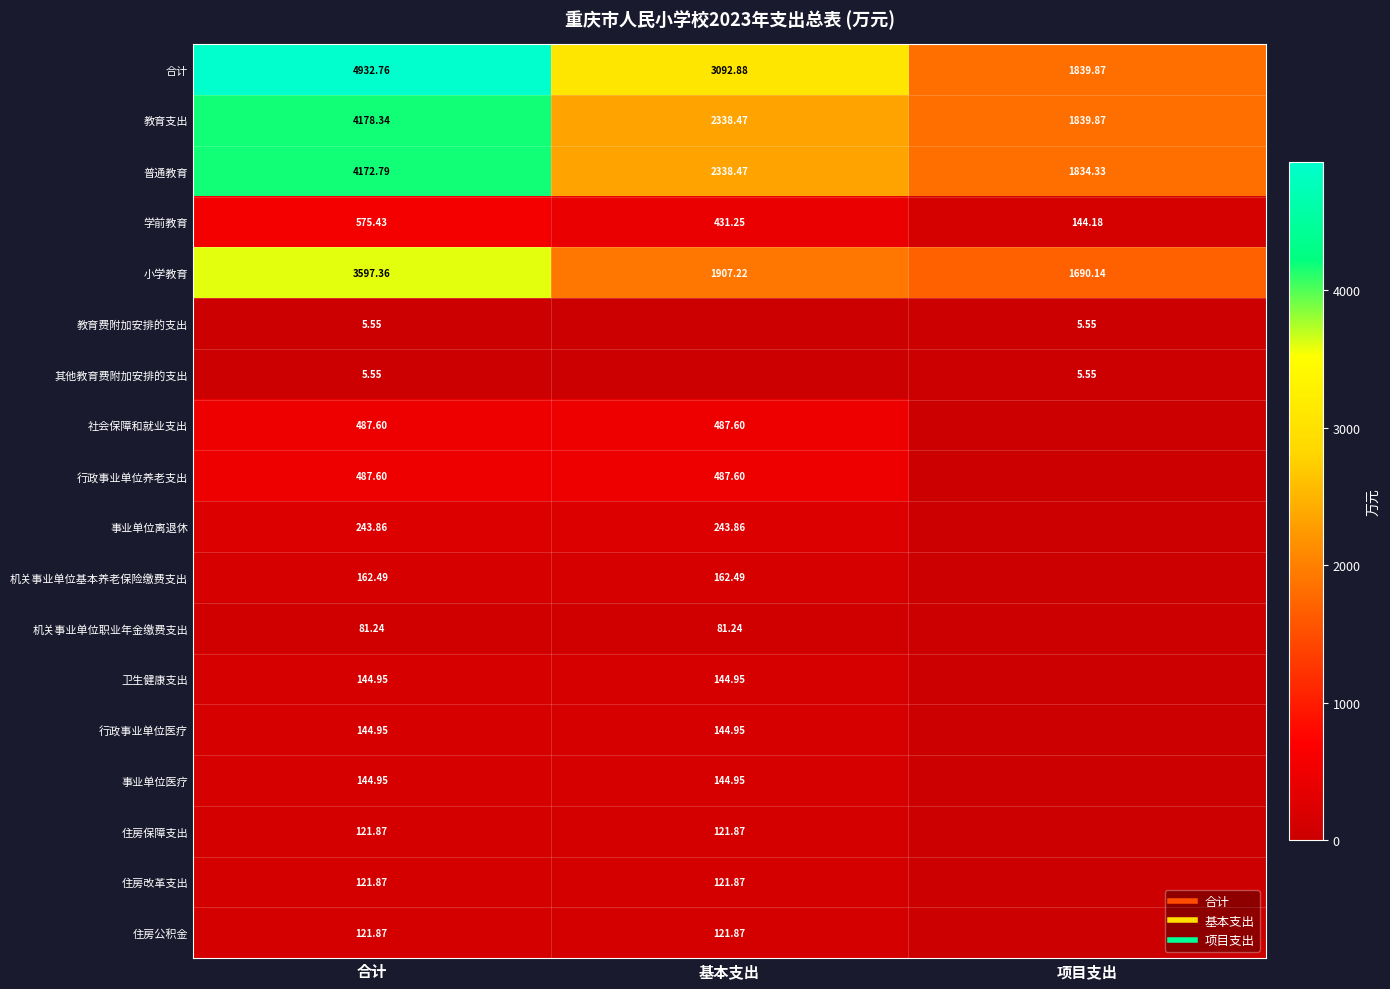

Which has a higher value, 基本支出 or 合计?

合计